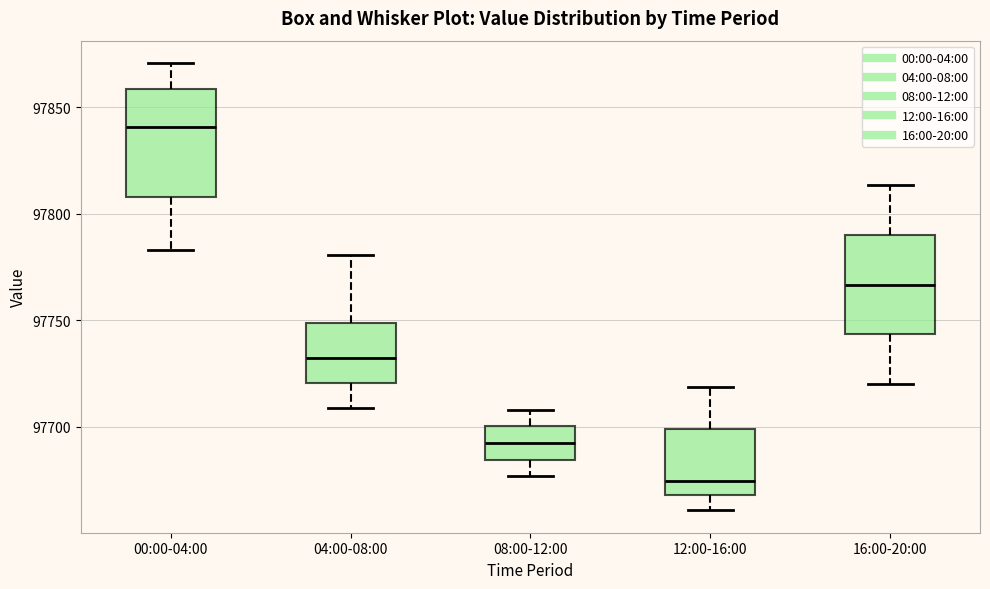

Which box has the lowest median line?

12:00-16:00